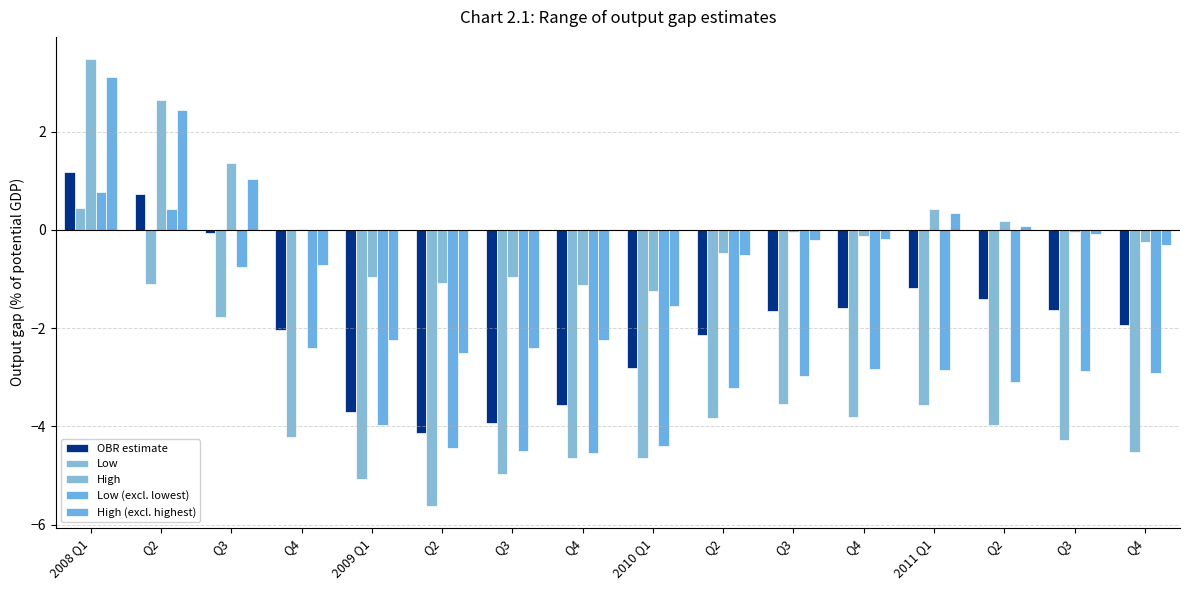

How many values in the OBR estimate series exceed -1?

3